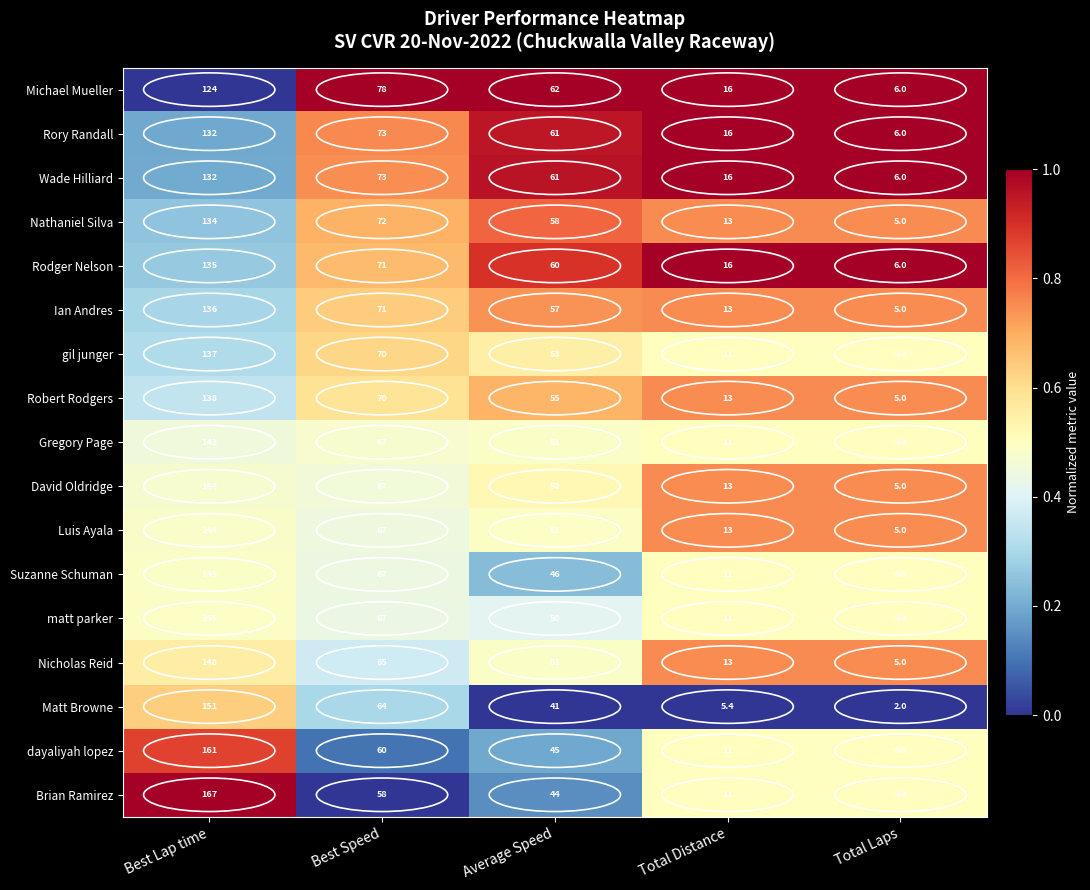

What is the difference between the maximum and minimum values in the Brian Ramirez series?

163.0